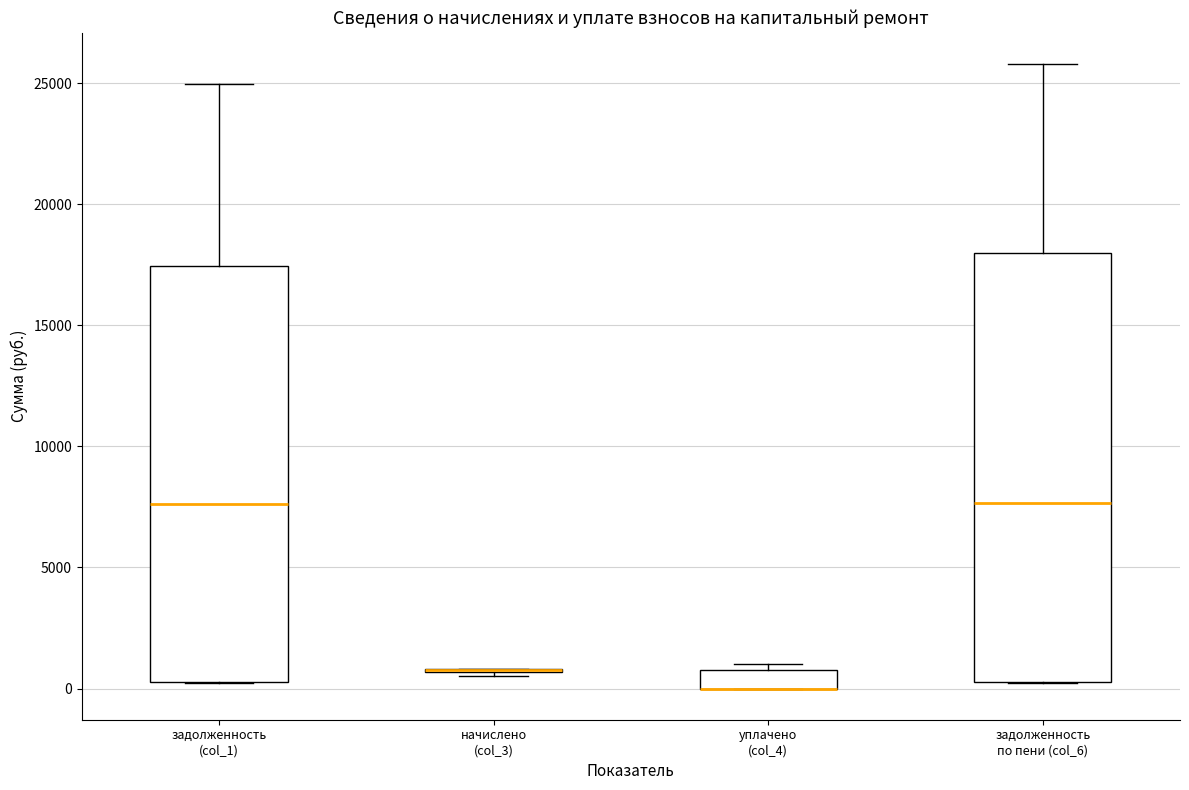

Which box is the tallest, from its lower edge to its upper edge?

задолженность по пени (col_6)